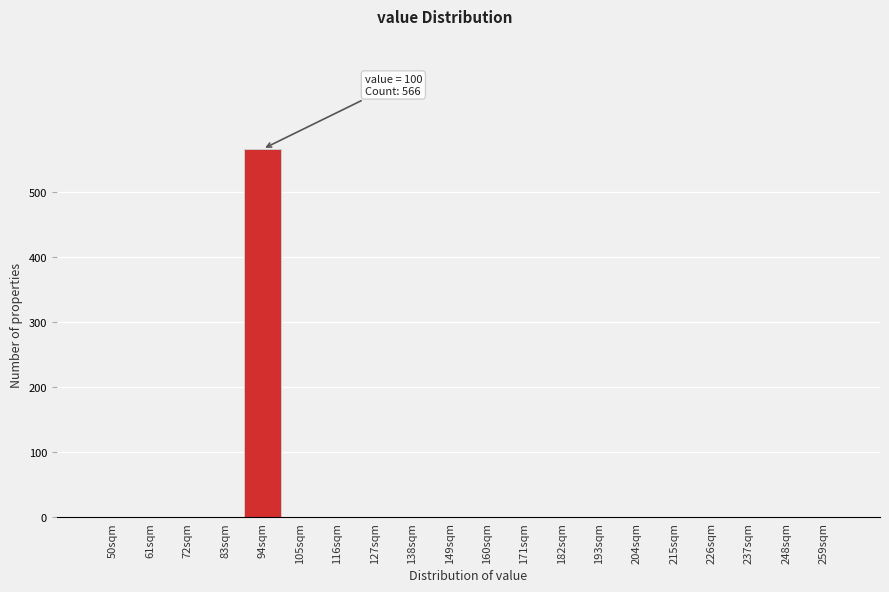

Reading left to right, extract all data points from this chart.

50sqm=0	61sqm=0	72sqm=0	83sqm=0	94sqm=566	105sqm=0	116sqm=0	127sqm=0	138sqm=0	149sqm=0	160sqm=0	171sqm=0	182sqm=0	193sqm=0	204sqm=0	215sqm=0	226sqm=0	237sqm=0	248sqm=0	259sqm=0